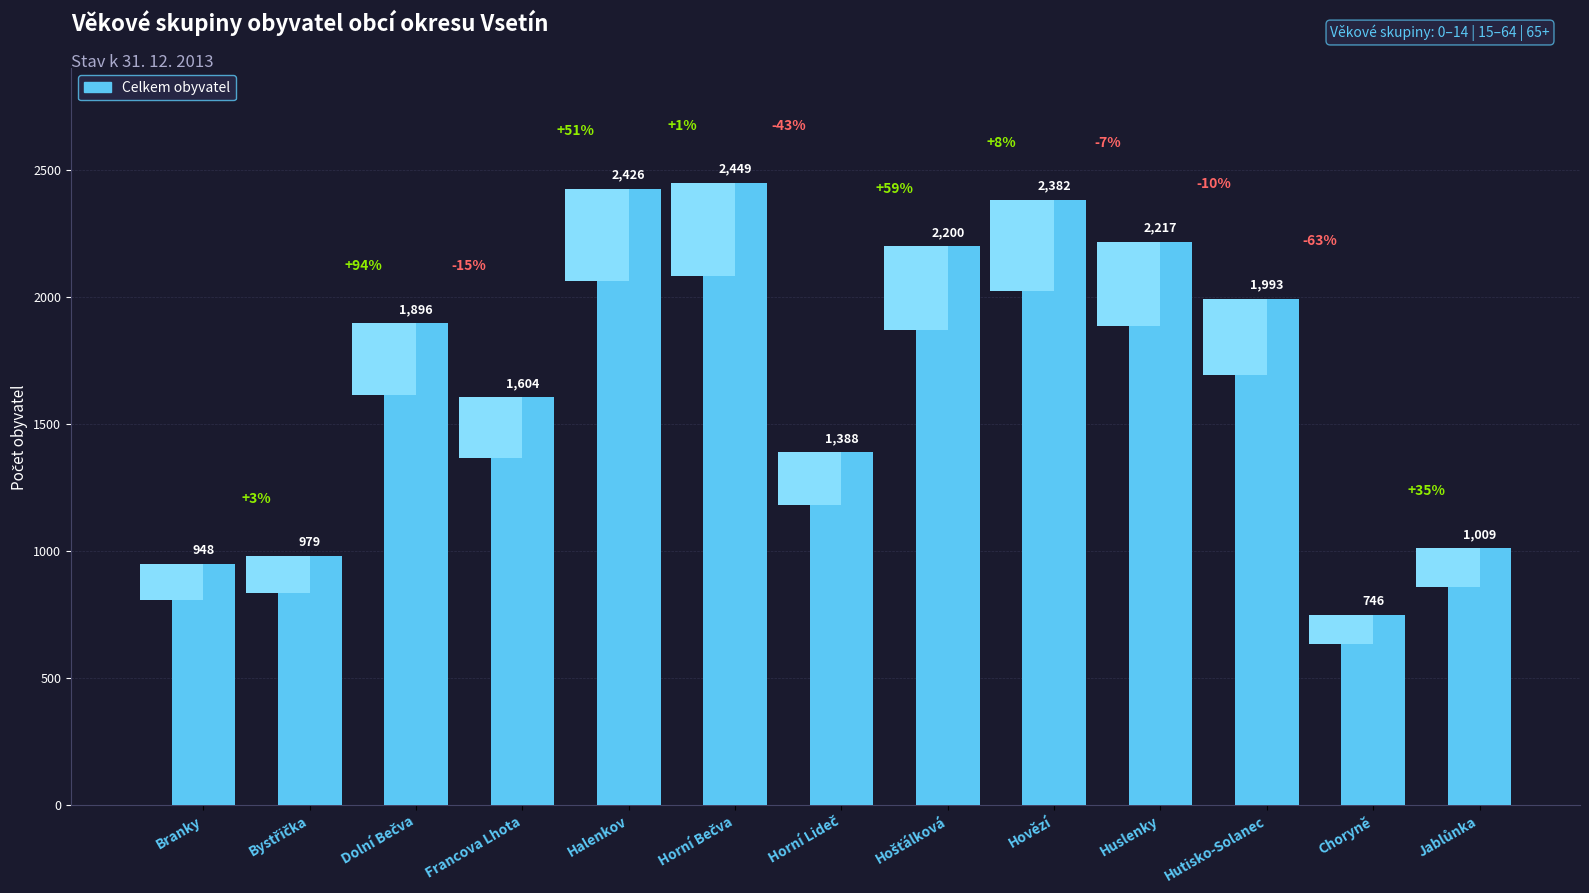

What is the ratio of the value at Huslenky to the value at Choryně?

3.0